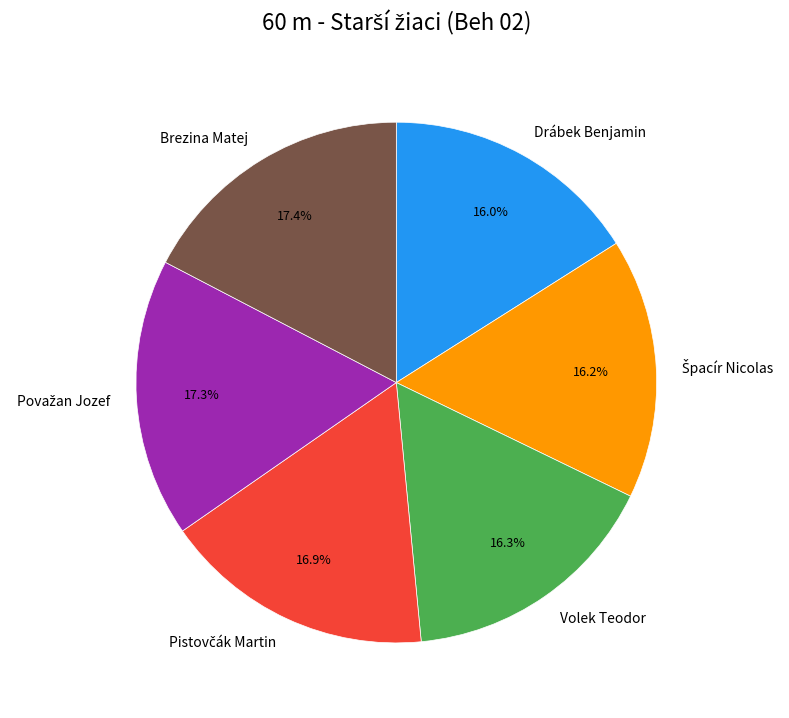

What percentage is NOT represented by Volek Teodor?

83.7%